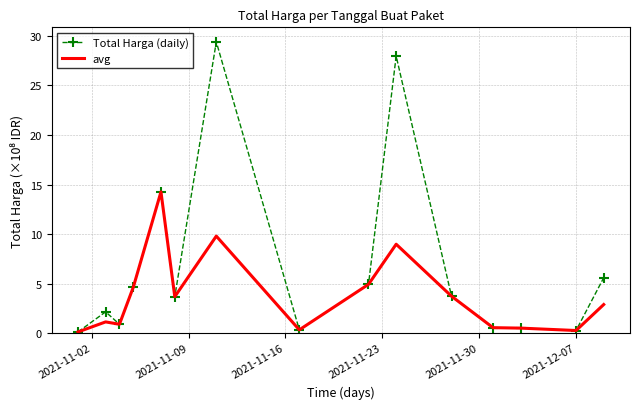

Which series has the largest total across all categories?

Total Harga (daily)